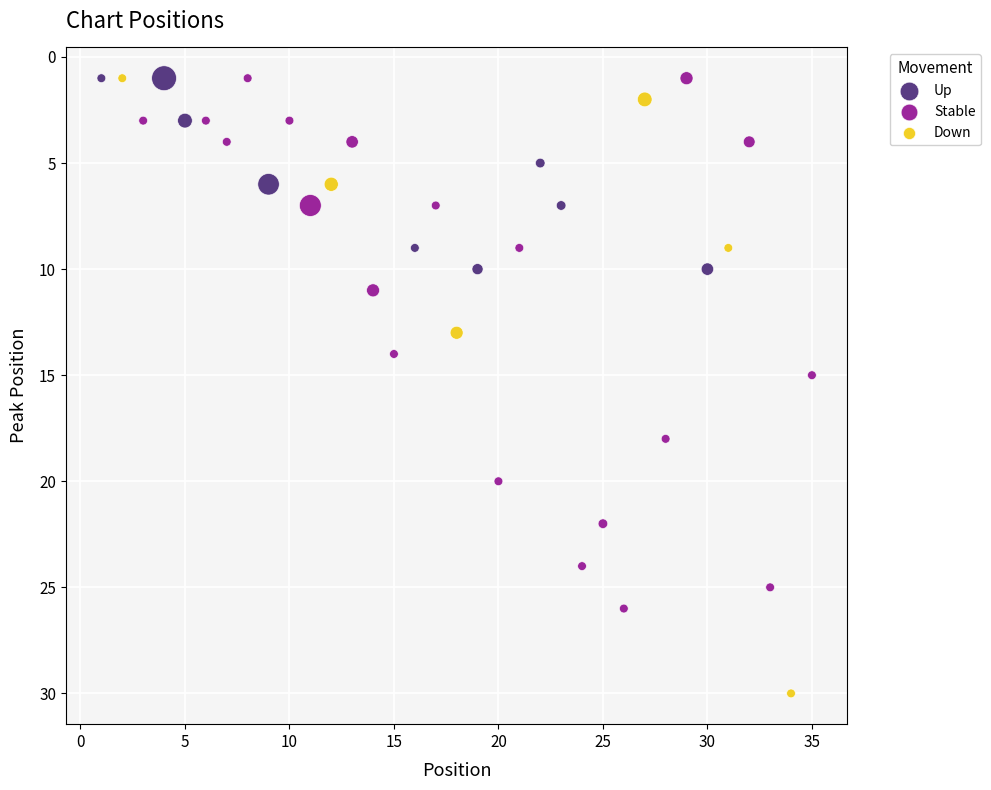

Which series has the widest spread of Y values?

Down